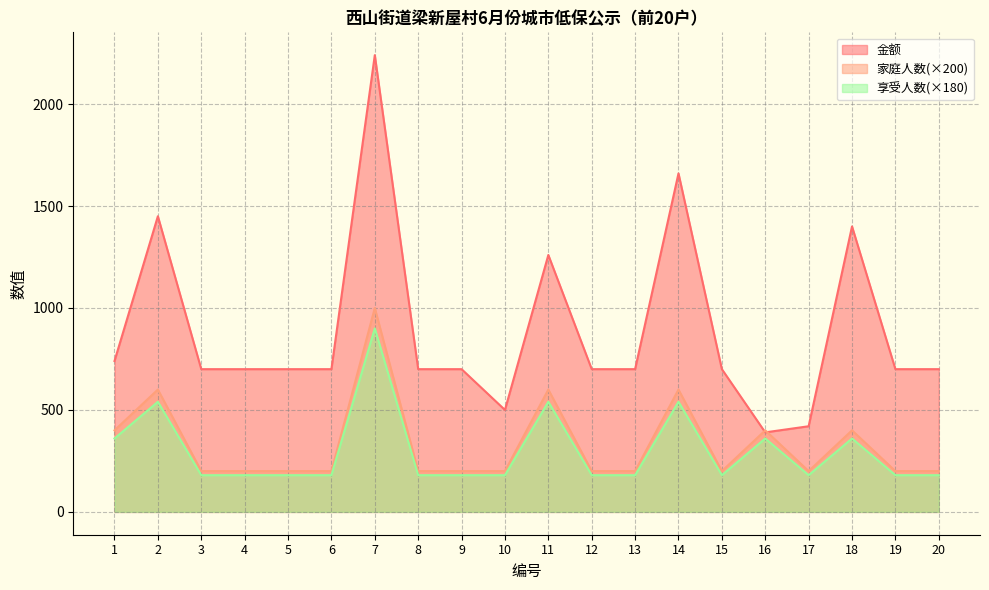

Which series has the largest total across all categories?

金额